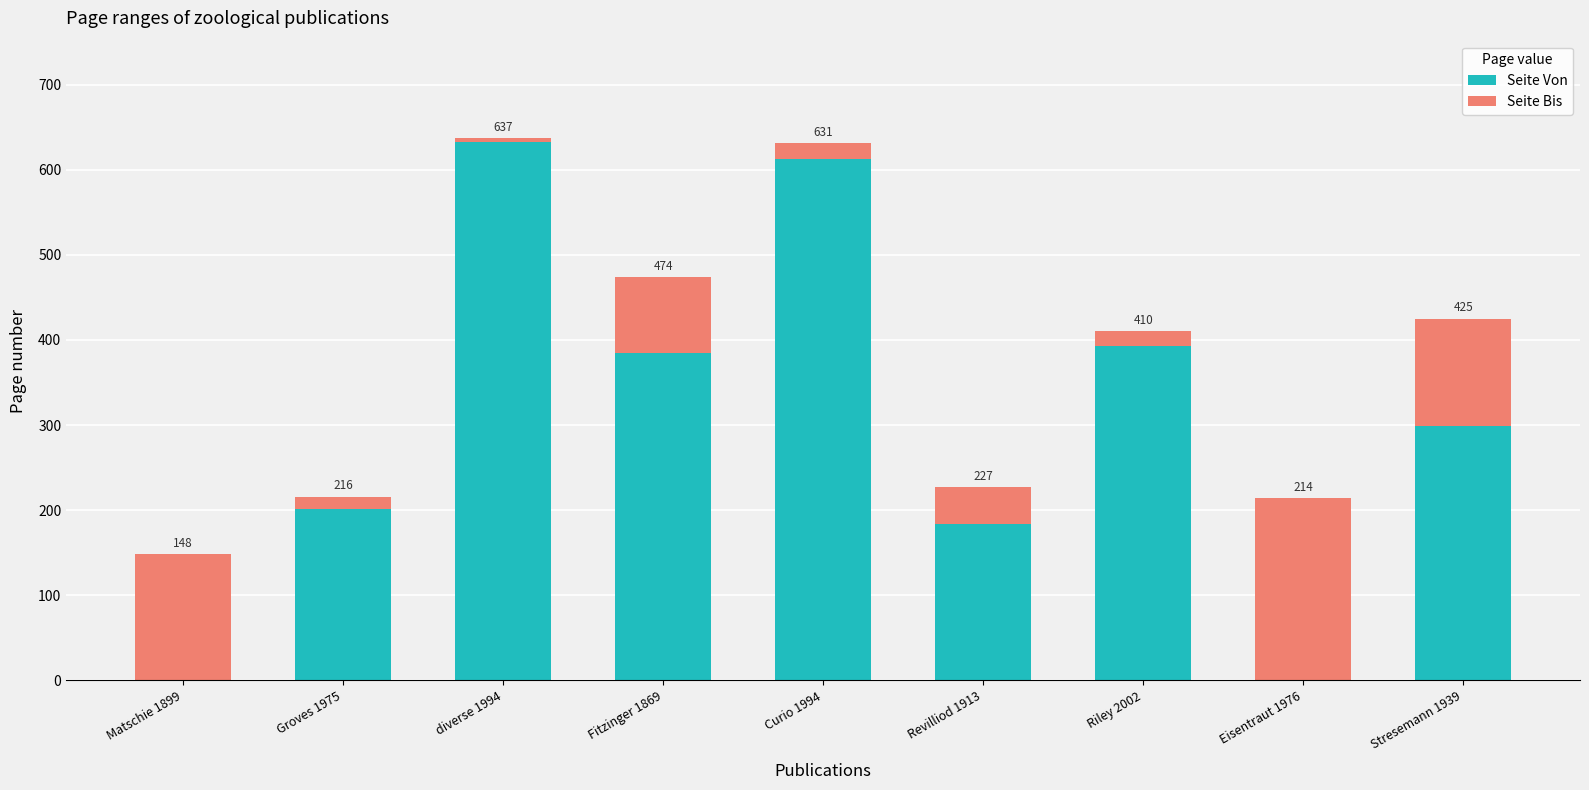

At which label is Seite Von closest to 317?

Stresemann 1939